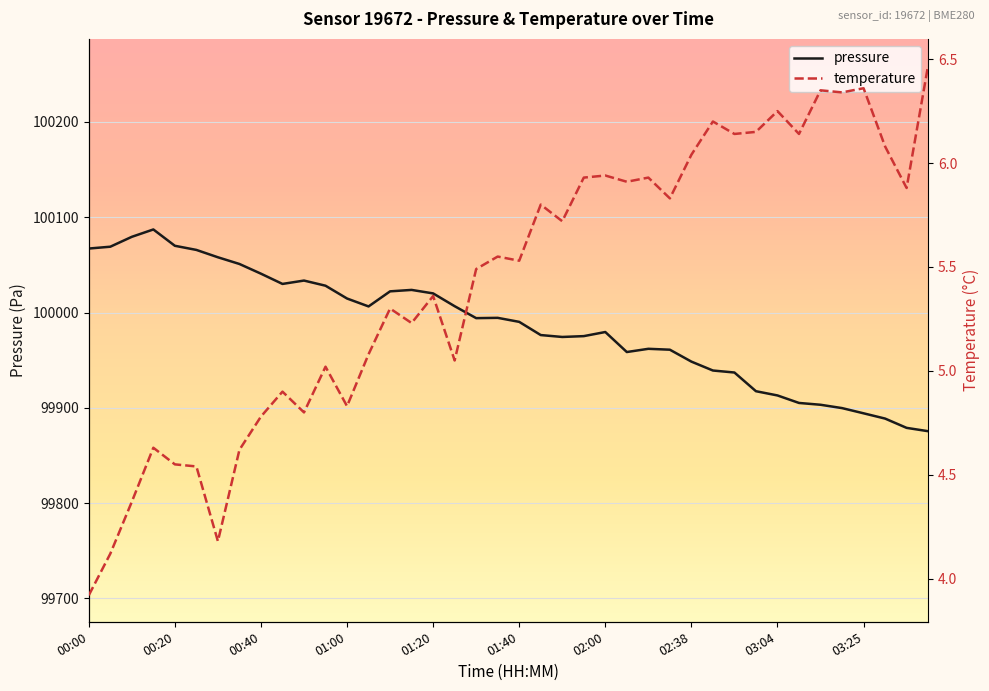

What is the spread (max minus min) of values at 02:00?

99973.6